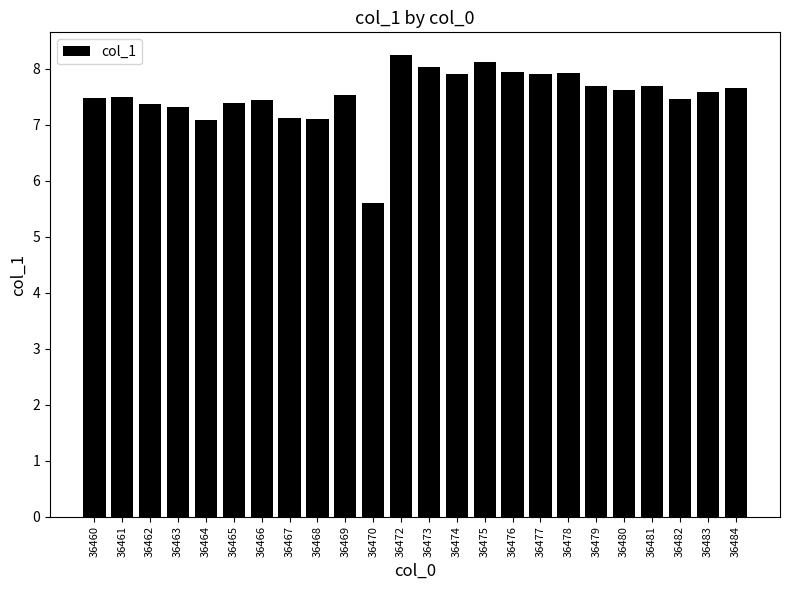

Count the number of values greater than 7.

23